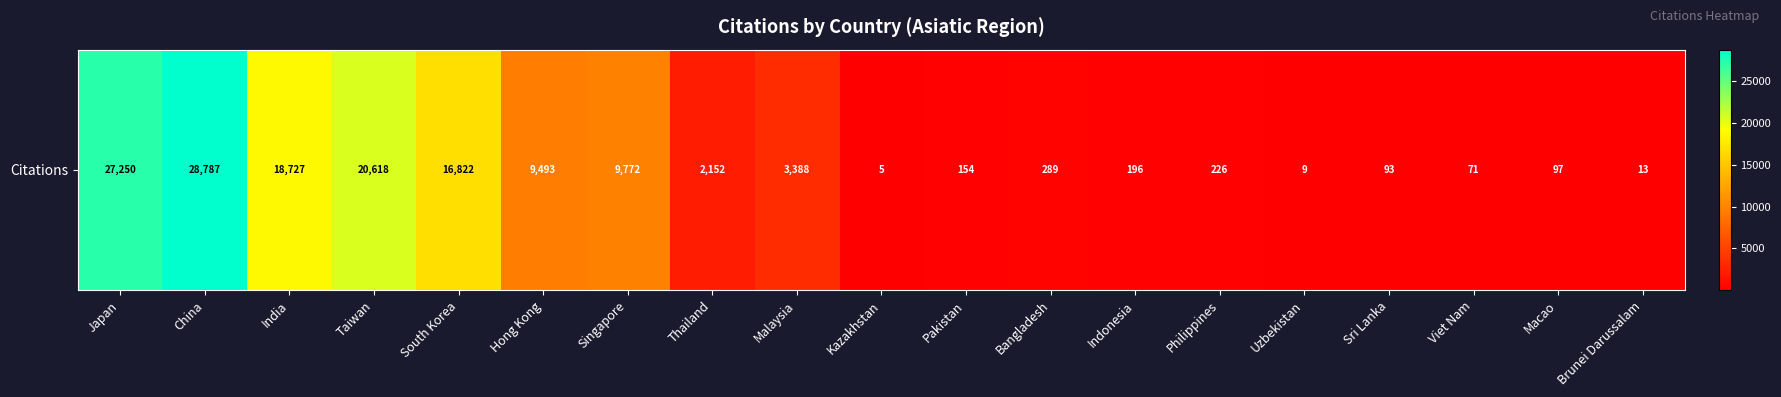

Reading left to right, extract all data points from this chart.

27250	28787	18727	20618	16822	9493	9772	2152	3388	5	154	289	196	226	9	93	71	97	13